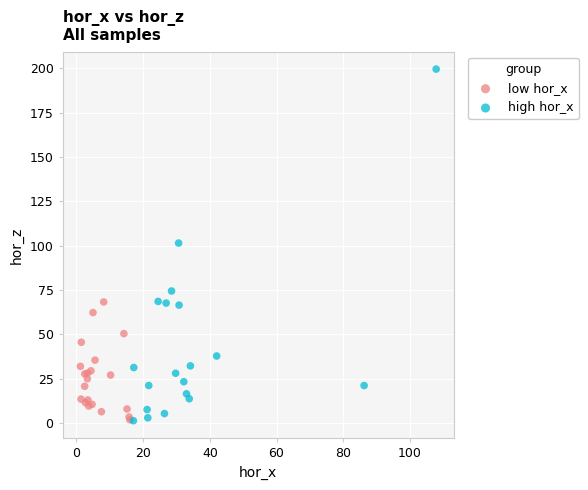

Which series has the largest Y range (max minus min)?

high hor_x